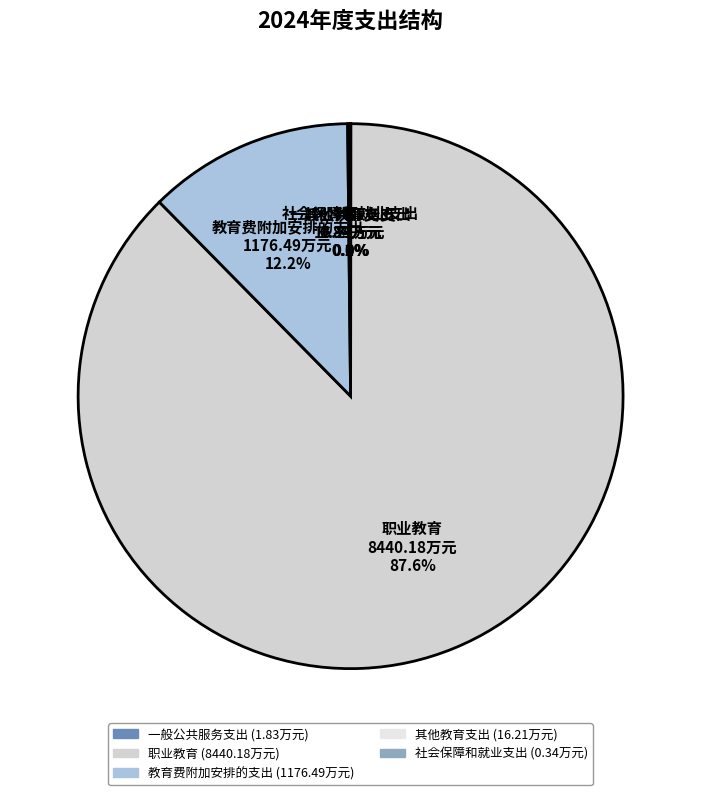

What portion of the pie excludes 教育费附加安排的支出?

87.8%